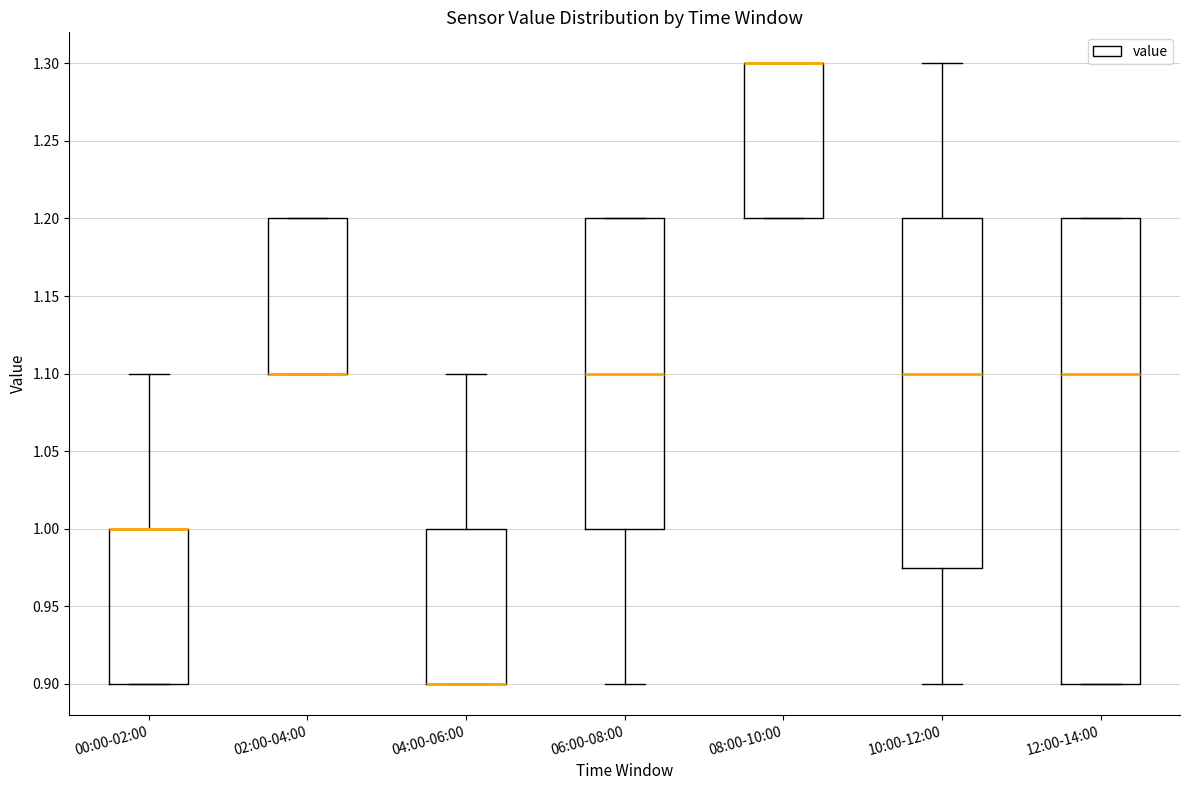

Where is the lower edge of the box for 08:00-10:00 on the y-axis? The values are not printed on the chart, so give them approximately, as read against the axis.

1.200